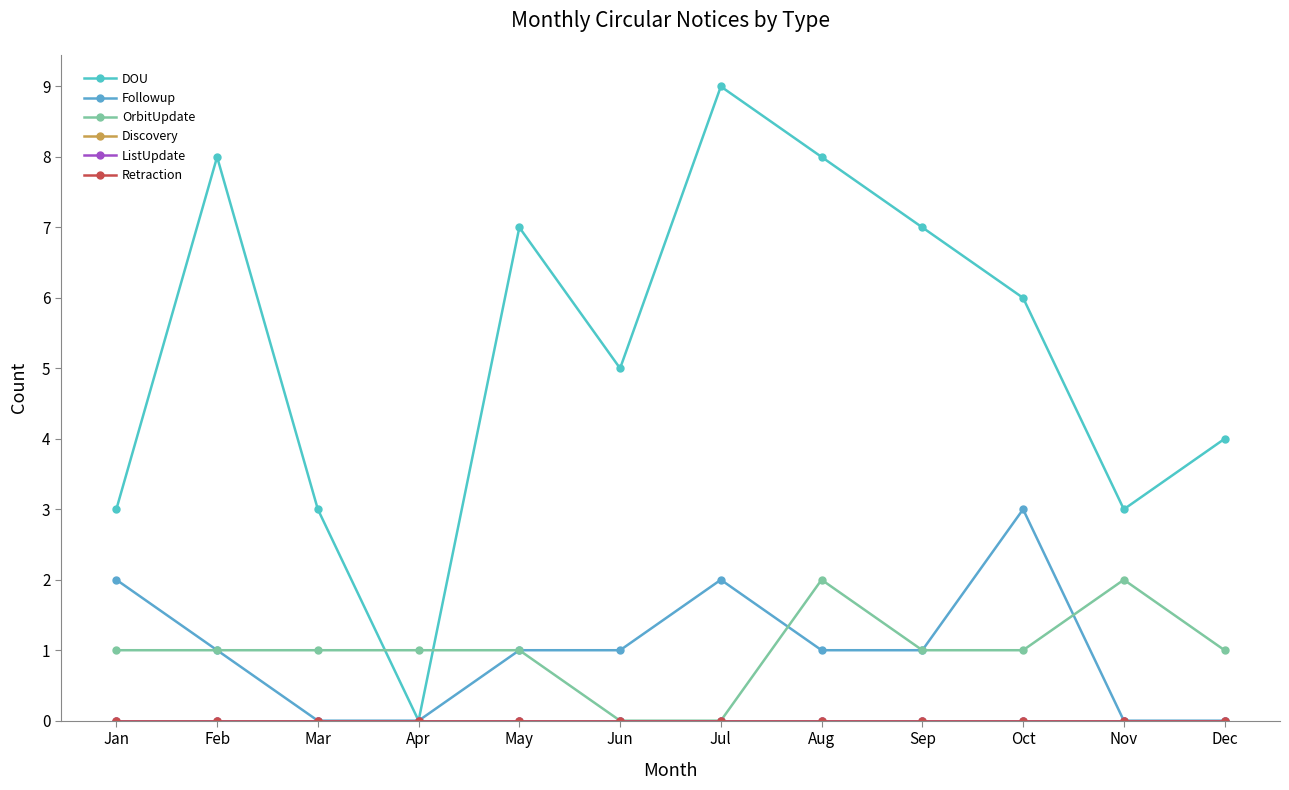

Does the chart have visible grid lines?

No